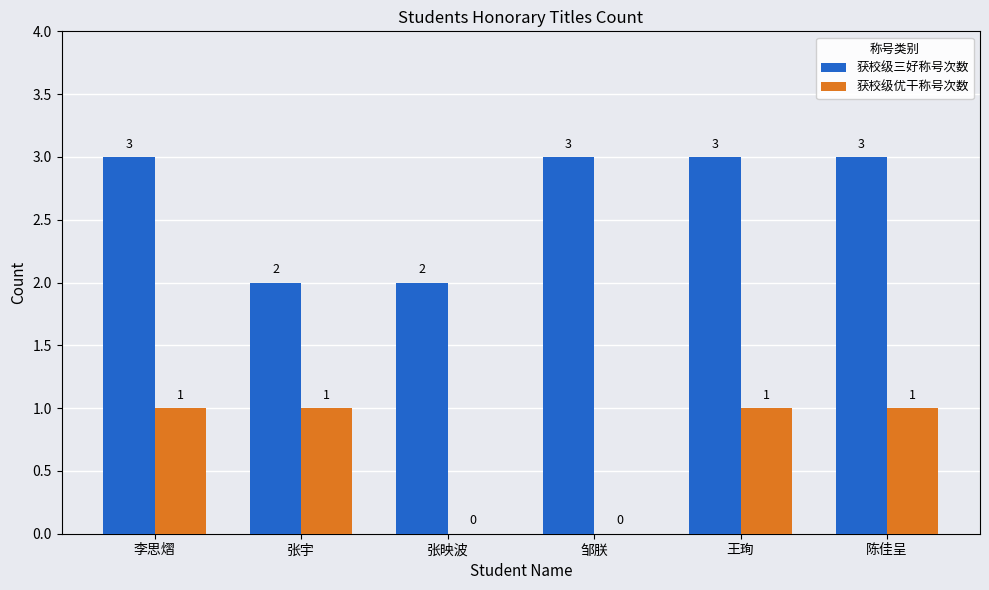

Which series changed the most between 张映波 and 邹朕?

获校级三好称号次数